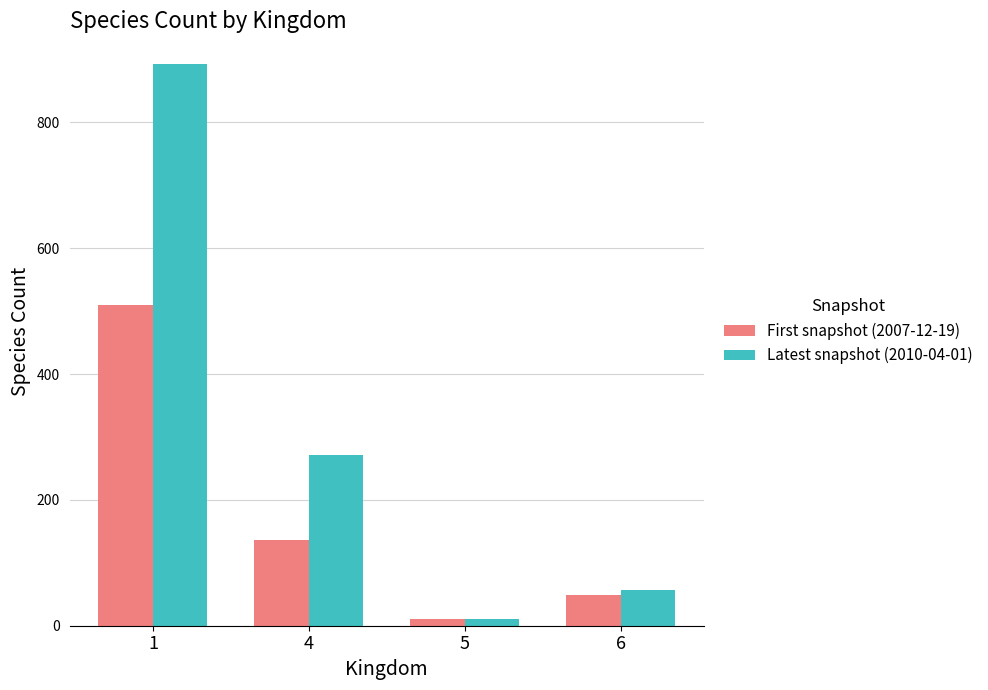

At which category is the sum across all series the highest?

1